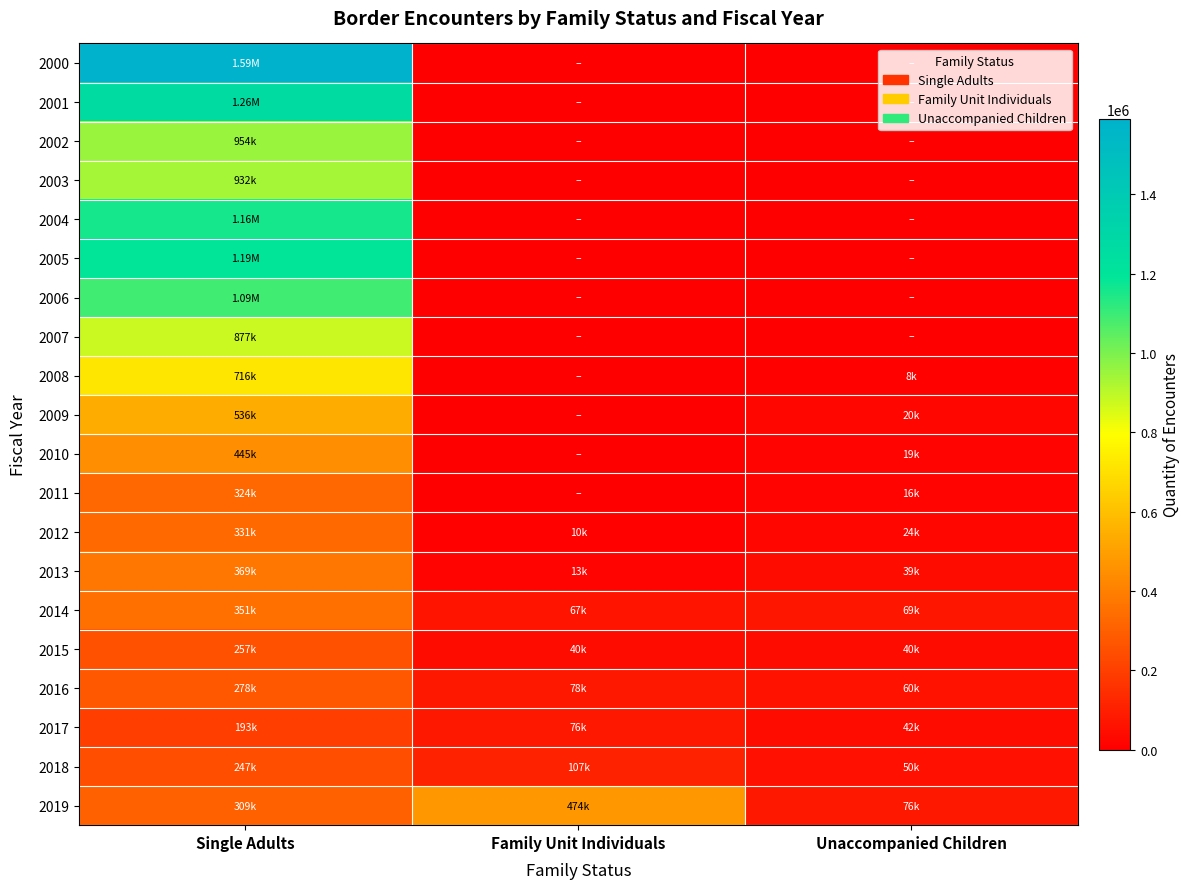

Which series has the largest range (max minus min)?

2000